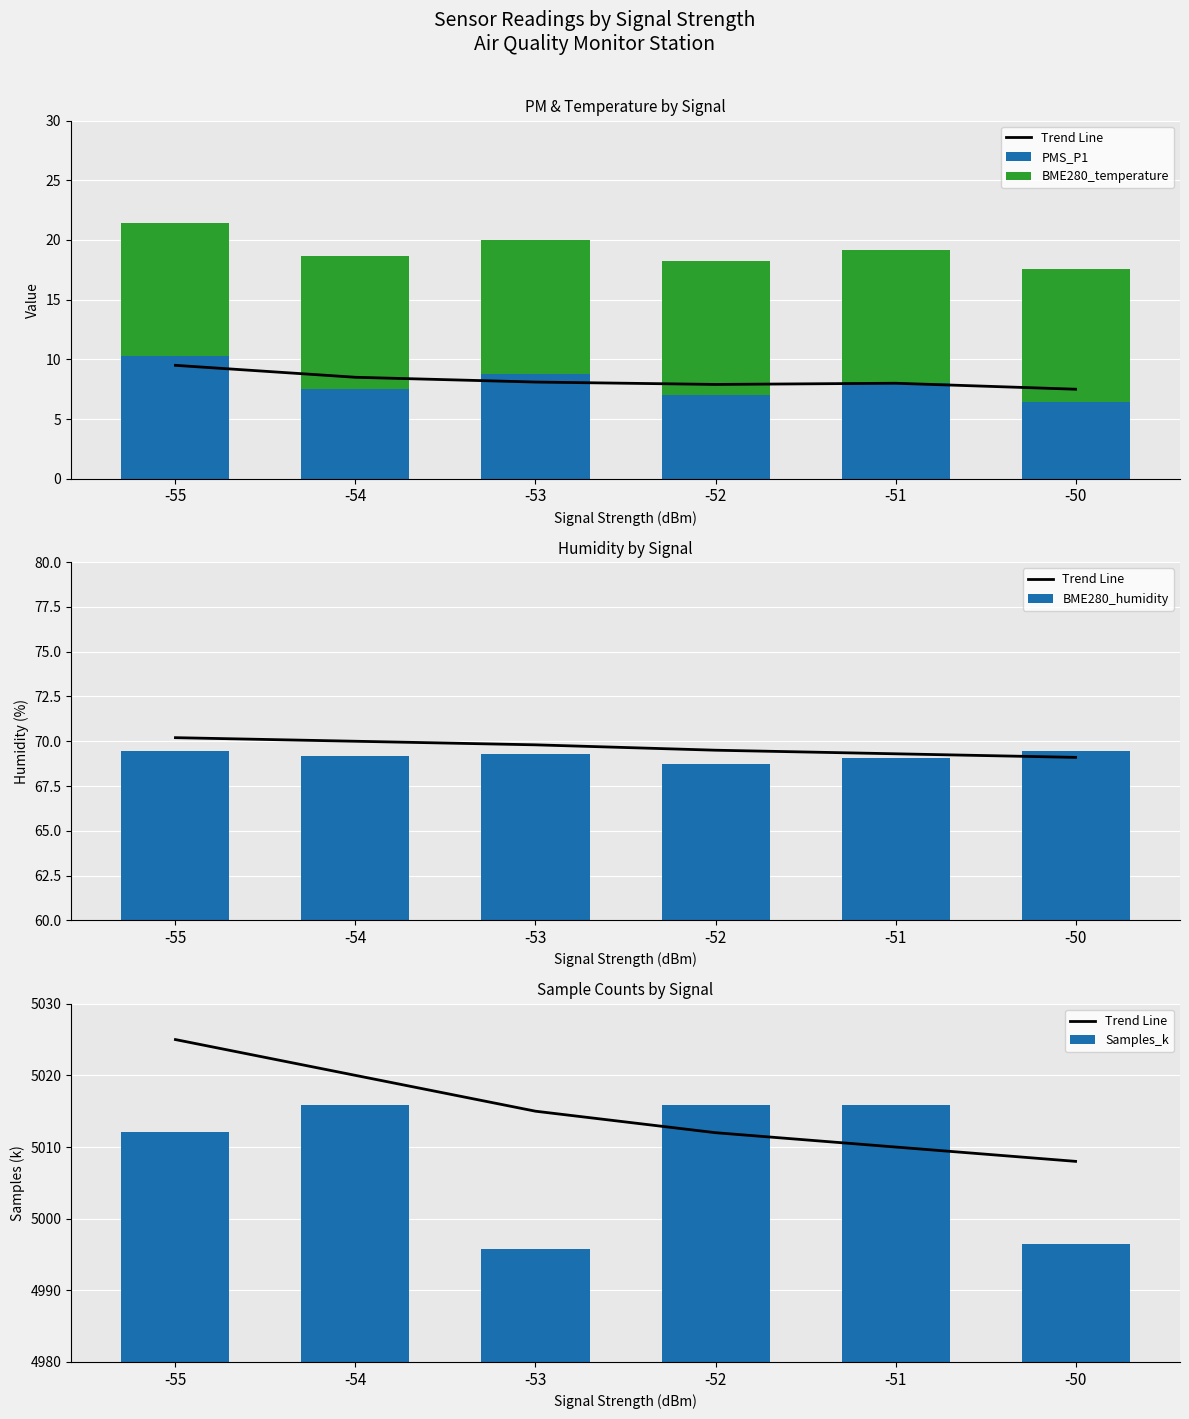

What are all the series names shown in the legend?

Trend Line, PMS_P1, BME280_temperature, BME280_humidity, Samples_k